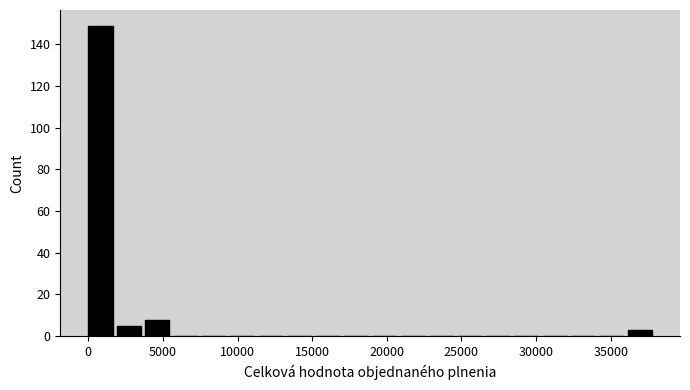

Read against the x-axis, roughly where is the centre of the tallest bar?

1000